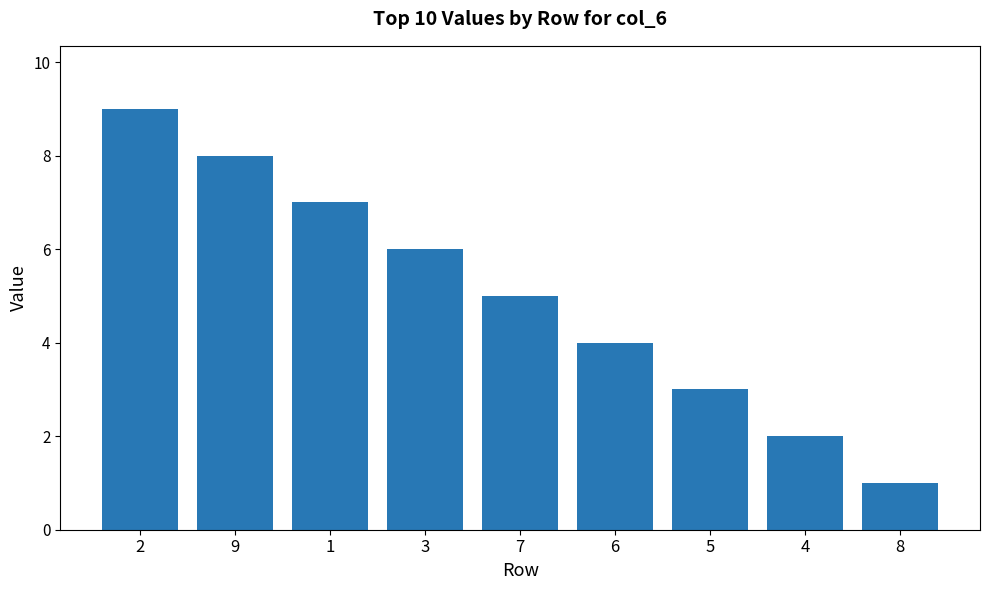

Which has a higher value, 7 or 3?

3